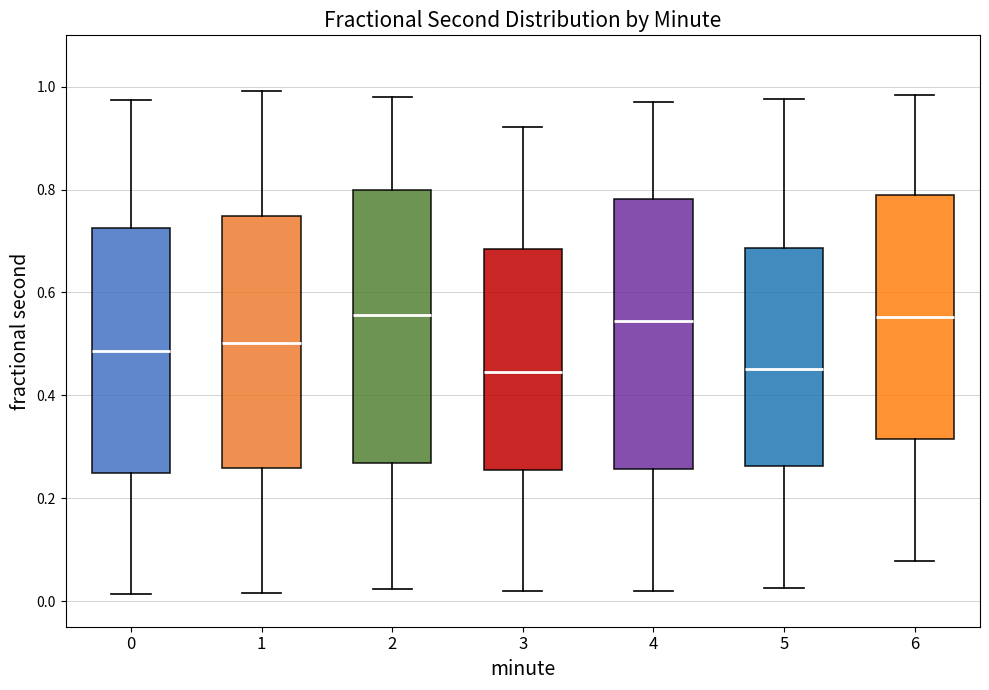

Reading left to right, transcribe this box plot: for each box, give where its median line is, the range the box spans, and where its two whiskers end, as read against the y-axis. The values are not printed on the chart, so give them approximately, as read against the axis.

0: median 0.48, box 0.24 to 0.72, whiskers 0.02 to 0.98
1: median 0.50, box 0.26 to 0.74, whiskers 0.02 to 1.00
2: median 0.56, box 0.26 to 0.80, whiskers 0.02 to 0.98
3: median 0.44, box 0.26 to 0.68, whiskers 0.02 to 0.92
4: median 0.54, box 0.26 to 0.78, whiskers 0.02 to 0.98
5: median 0.46, box 0.26 to 0.68, whiskers 0.02 to 0.98
6: median 0.56, box 0.32 to 0.78, whiskers 0.08 to 0.98